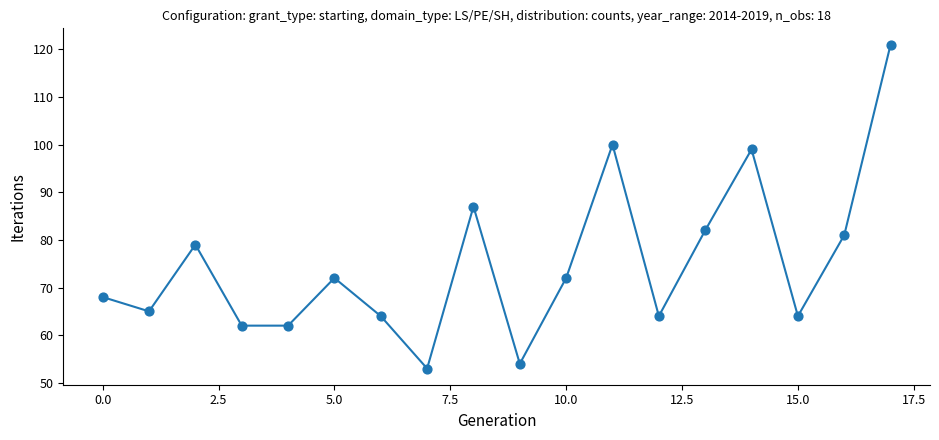

What is the greatest value displayed?

121